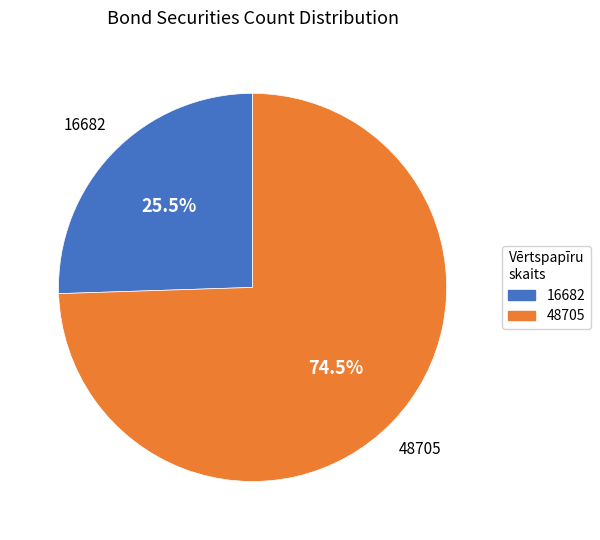

Is it true that 16682 is 31% of the pie?

False